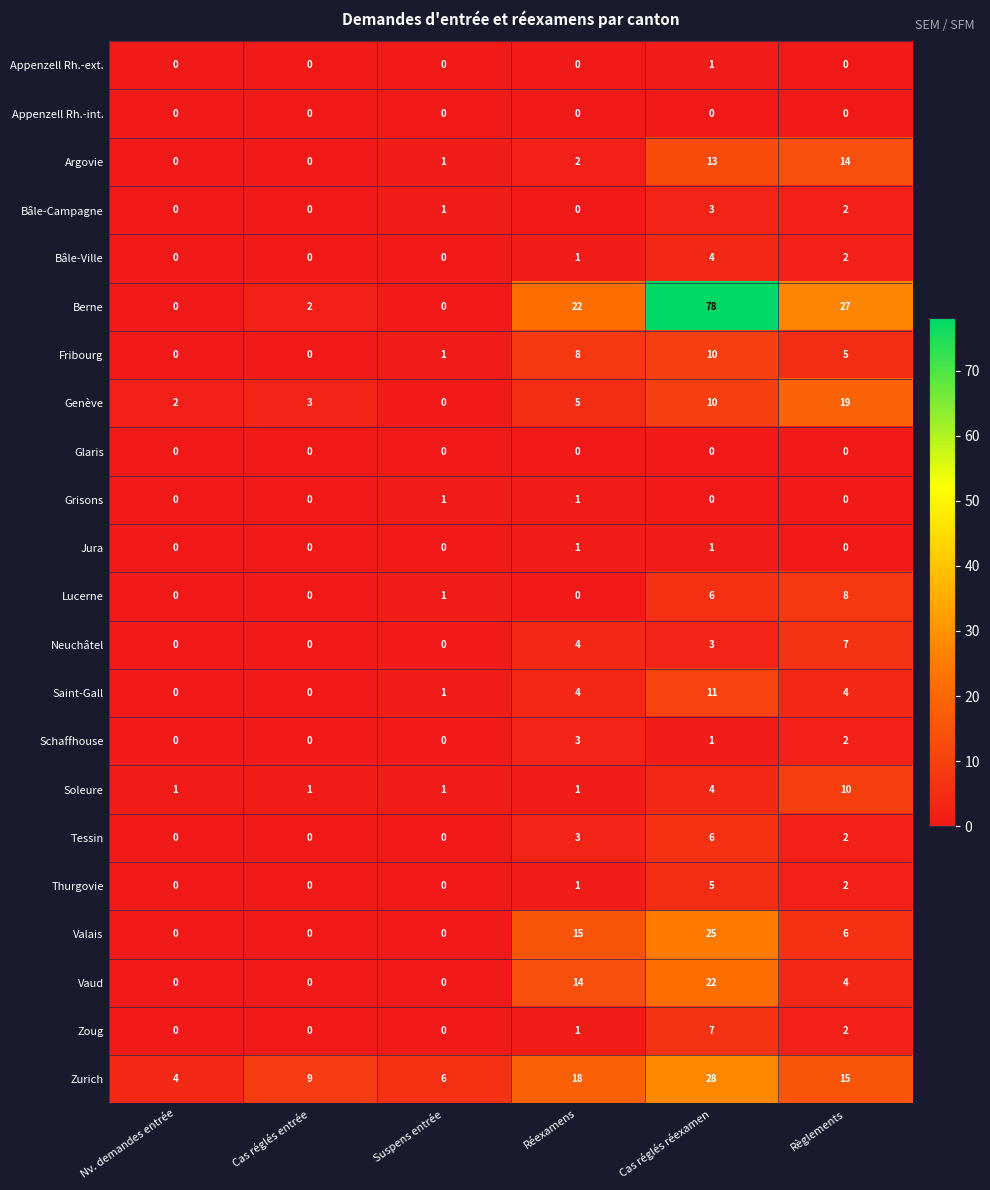

What is the sum of the Lucerne values at Règlements and Suspens entrée?

9